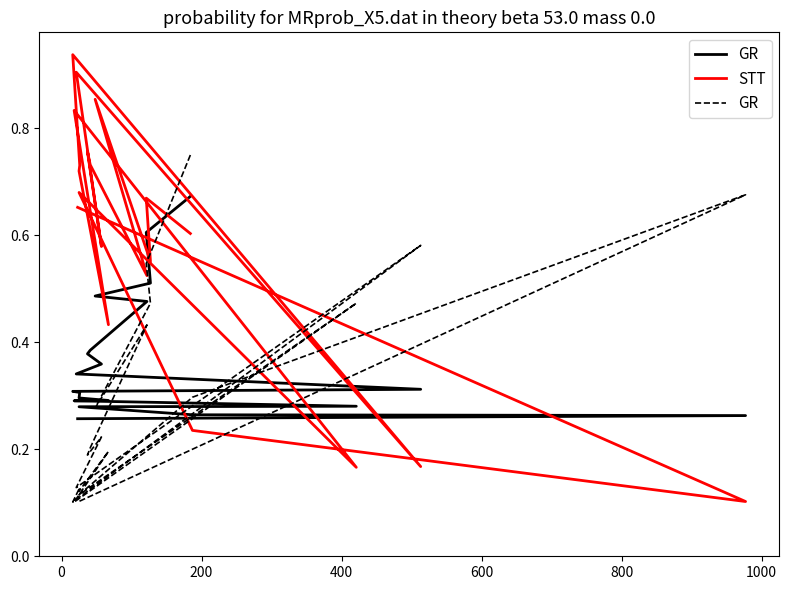

True or false: GR has a value of 0.2 at 10.

False